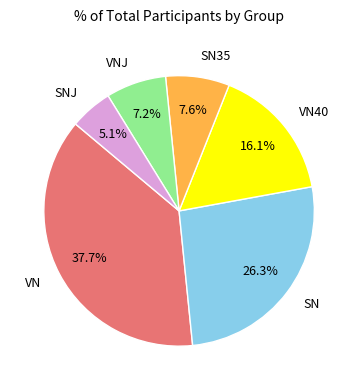

To the nearest percent, what is the average slice percentage?

17%